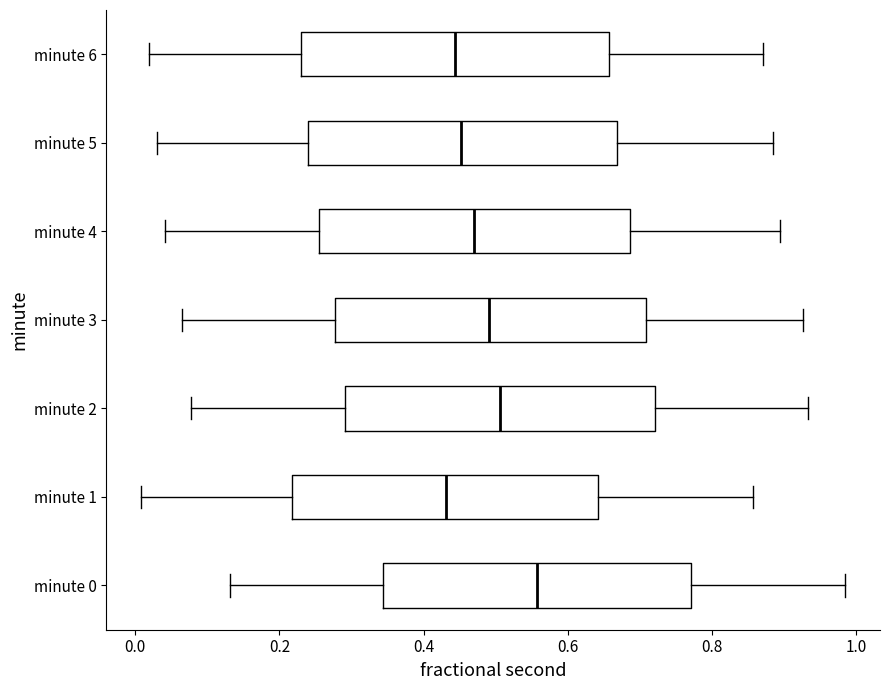

Reading bottom to top, transcribe this box plot: for each box, give where its median line is, the range the box spans, and where its two whiskers end, as read against the x-axis. The values are not printed on the chart, so give them approximately, as read against the axis.

minute 0: median 0.56, box 0.34 to 0.78, whiskers 0.14 to 0.98
minute 1: median 0.44, box 0.22 to 0.64, whiskers 0.00 to 0.86
minute 2: median 0.50, box 0.30 to 0.72, whiskers 0.08 to 0.94
minute 3: median 0.50, box 0.28 to 0.70, whiskers 0.06 to 0.92
minute 4: median 0.48, box 0.26 to 0.68, whiskers 0.04 to 0.90
minute 5: median 0.46, box 0.24 to 0.66, whiskers 0.02 to 0.88
minute 6: median 0.44, box 0.22 to 0.66, whiskers 0.02 to 0.88